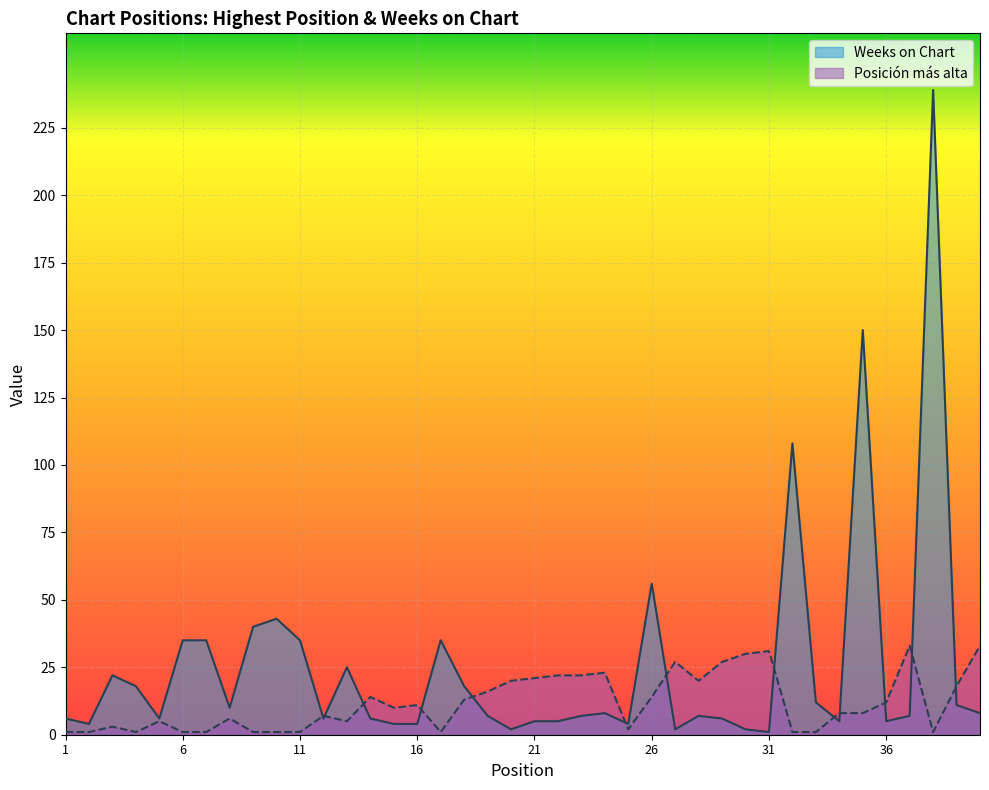

At which category does the chart reach its minimum across all series?

1